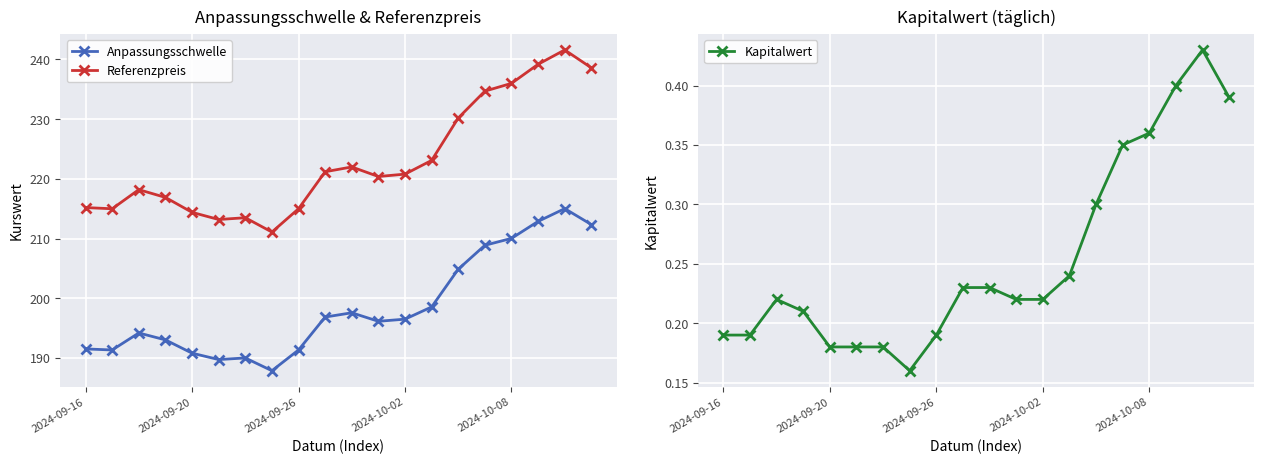

How many lines are shown in the chart?

3